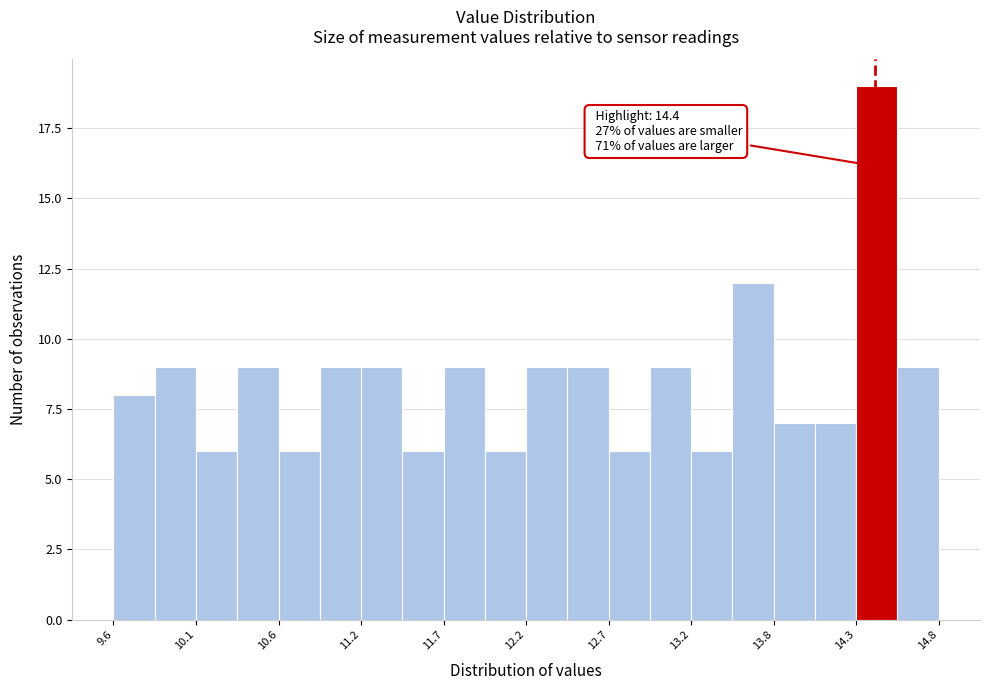

Around what value on the x-axis is the tallest bar? Give the approximate position of its centre, as read against the axis.

14.4